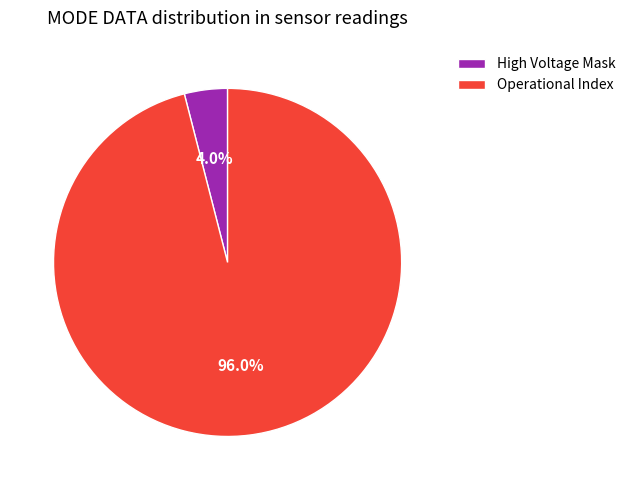

Is there any slice that represents more than half of the pie?

Yes